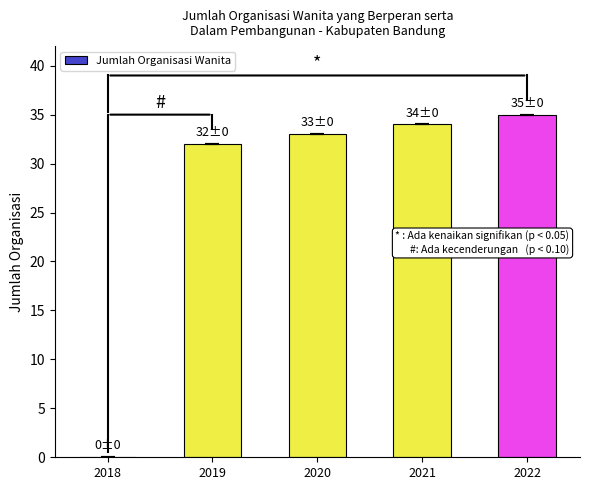

Are the bars horizontal?

No